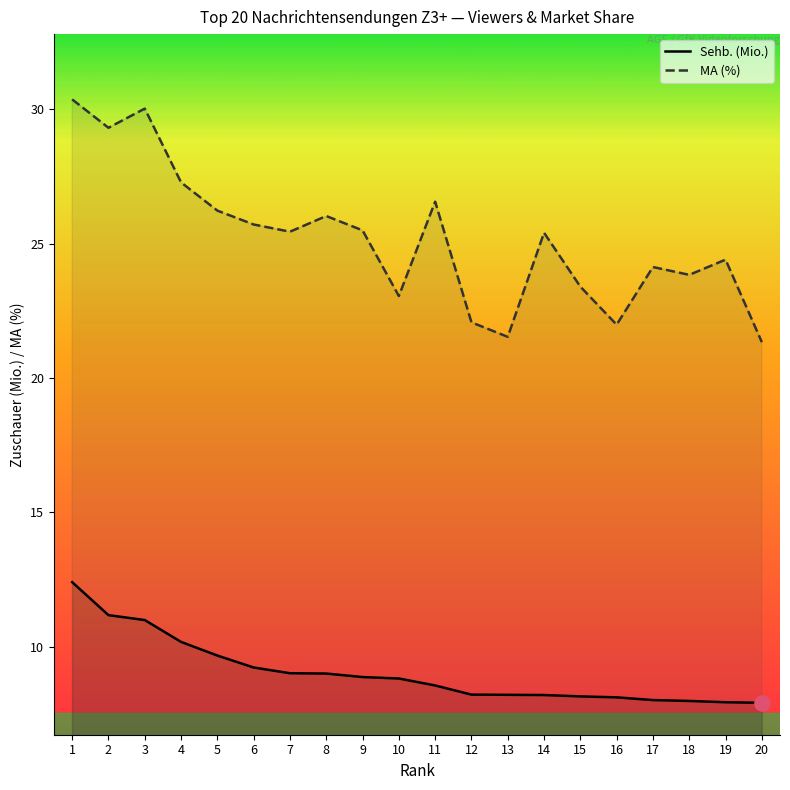

Which series has the largest Y range (max minus min)?

MA (%)